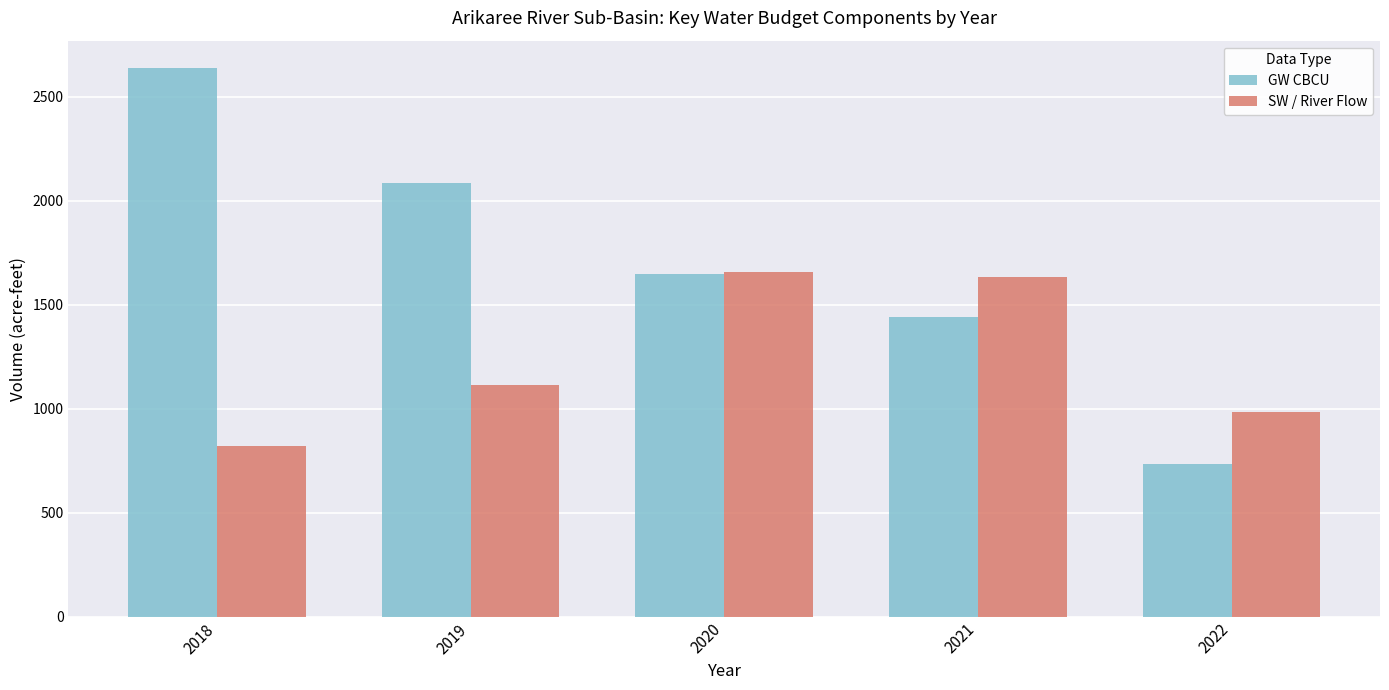

What is the average value of the GW CBCU series?

1709